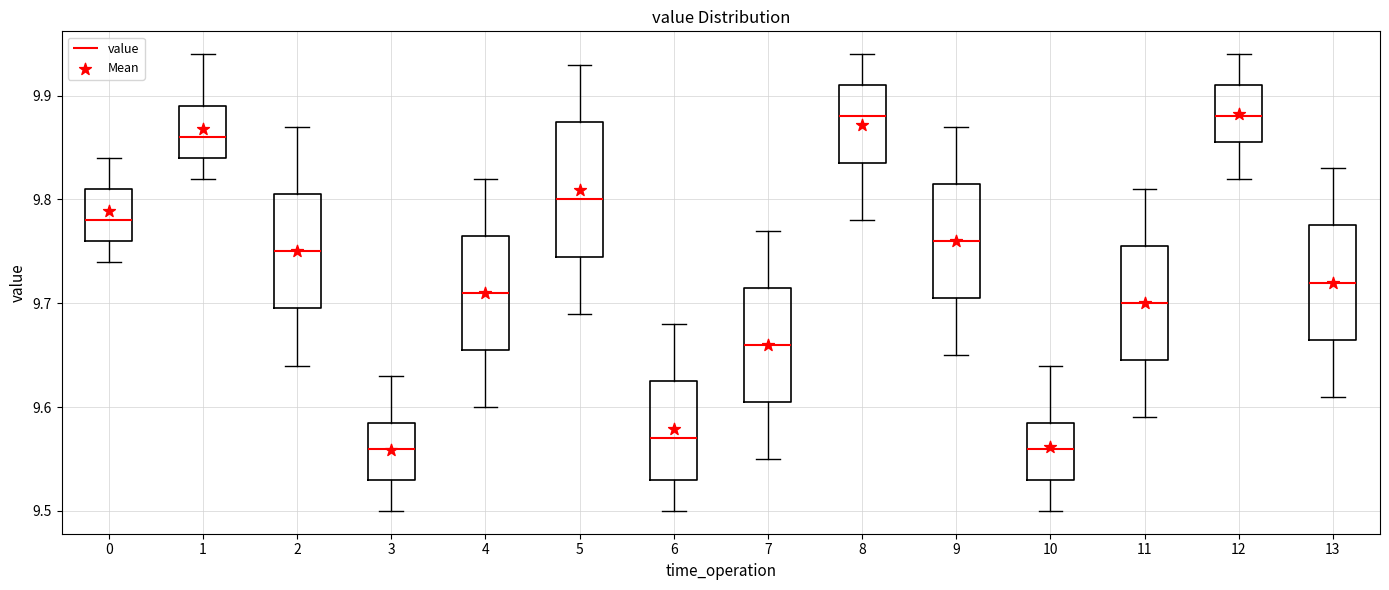

Where does the upper whisker of the box at x = 7 end on the y-axis? The values are not printed on the chart, so give them approximately, as read against the axis.

9.77